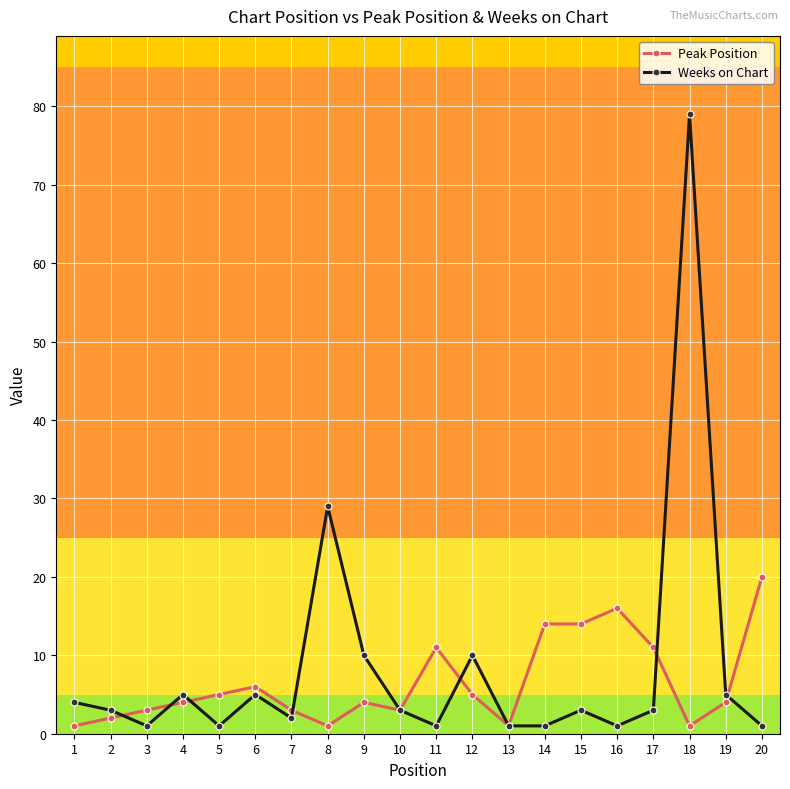

Which series changed the most between 6 and 15?

Peak Position